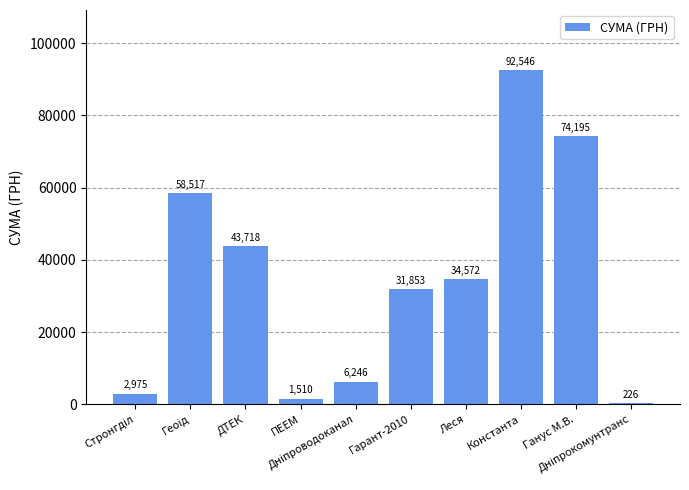

What is the greatest value displayed?

92546.2